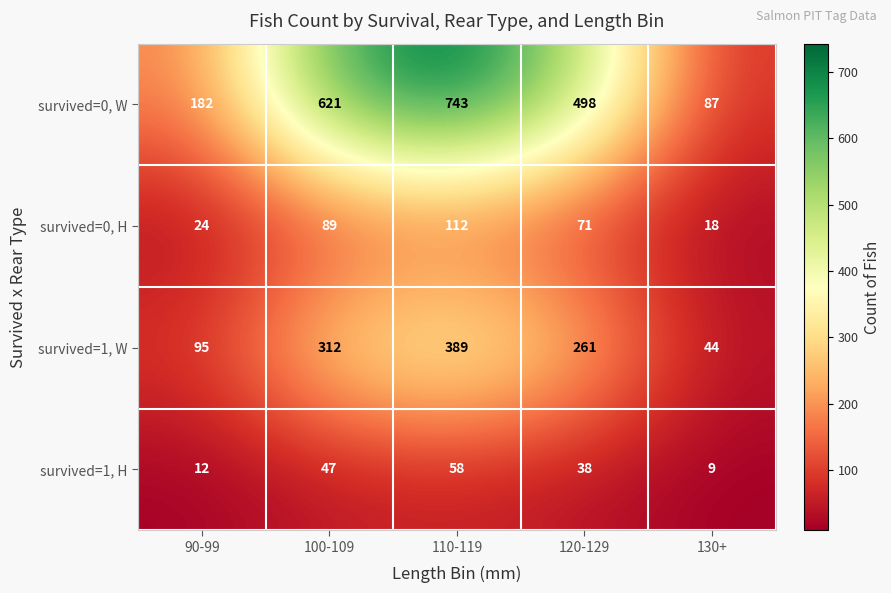

Is it true that survived=1, H equals 58 at 110-119?

True